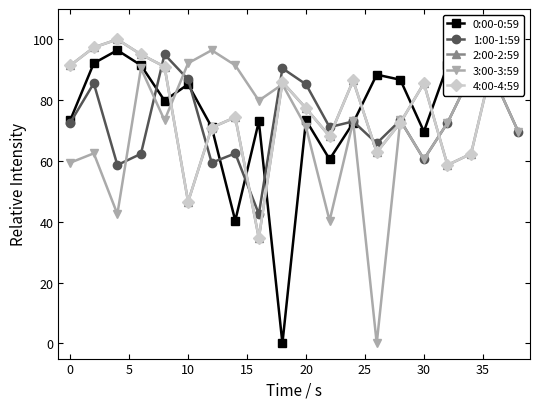

The 0:00-0:59 series shows 143.2 at 14. True or false?

False